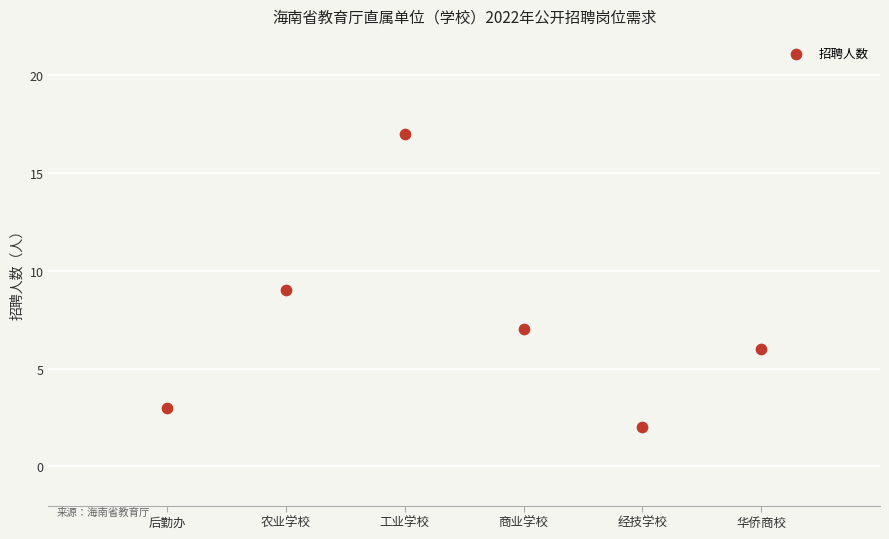

What is the average Y value?

7